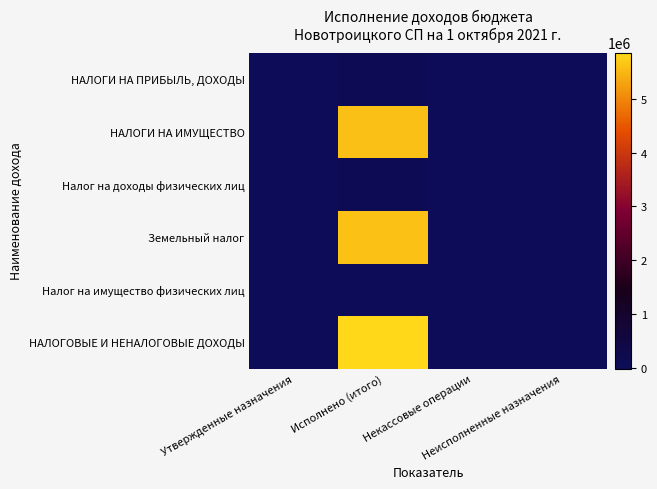

What is the difference between the highest and lowest values at Исполнено (итого)?

5864111.2